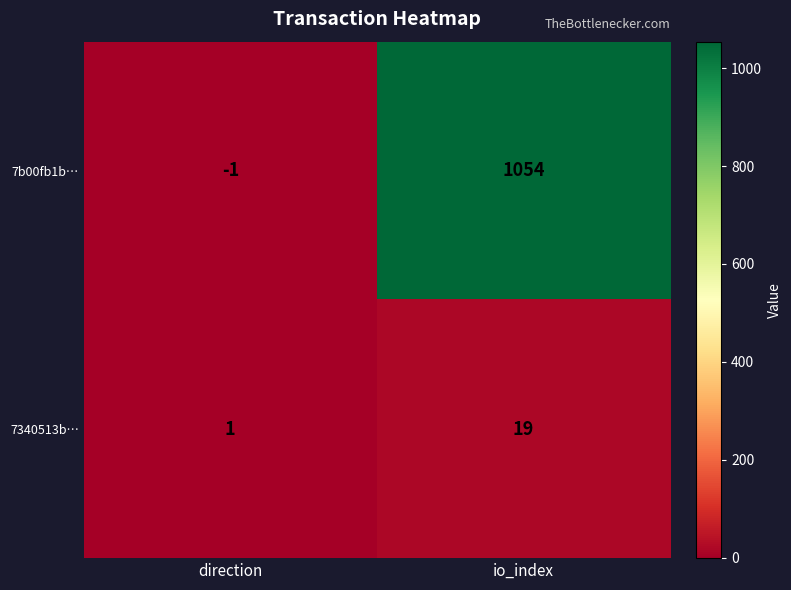

Reading left to right, extract all data points from this chart.

7b00fb1b…: -1	1054
7340513b…: 1	19